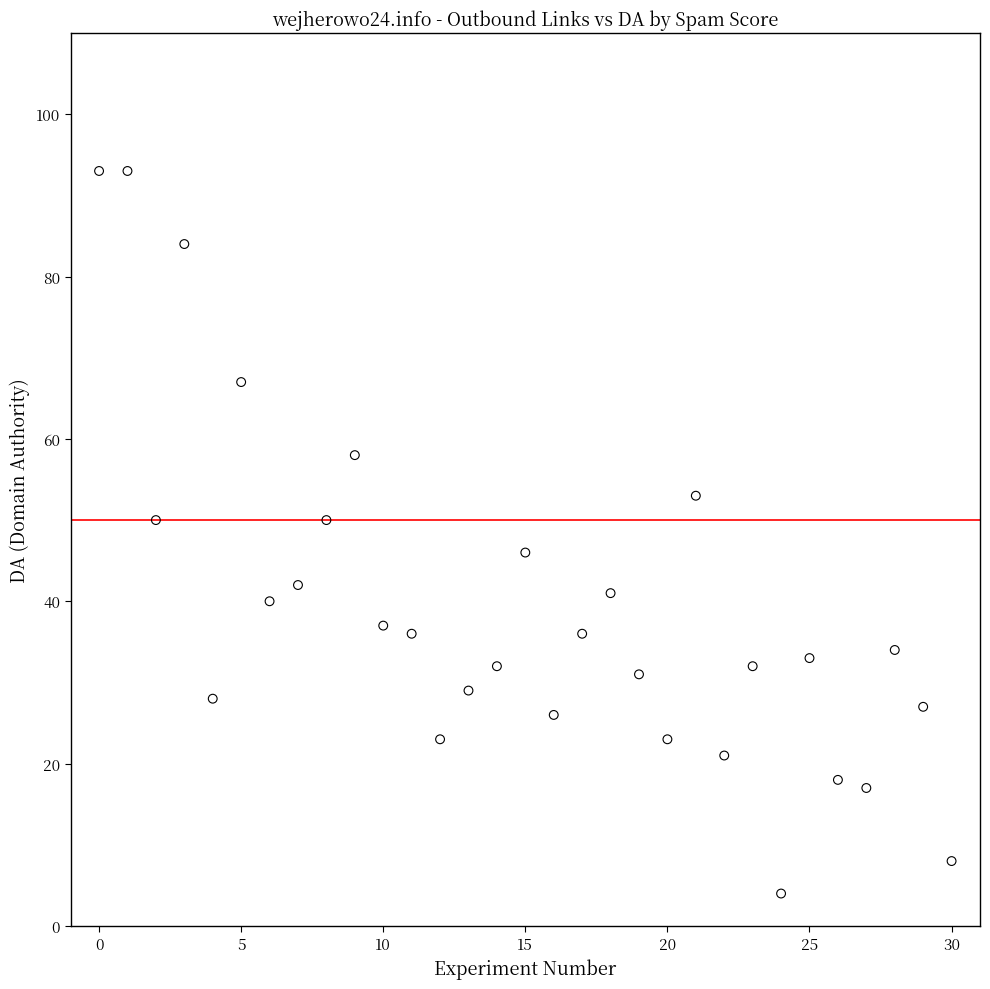

What is the range of Y values (max minus min)?

89